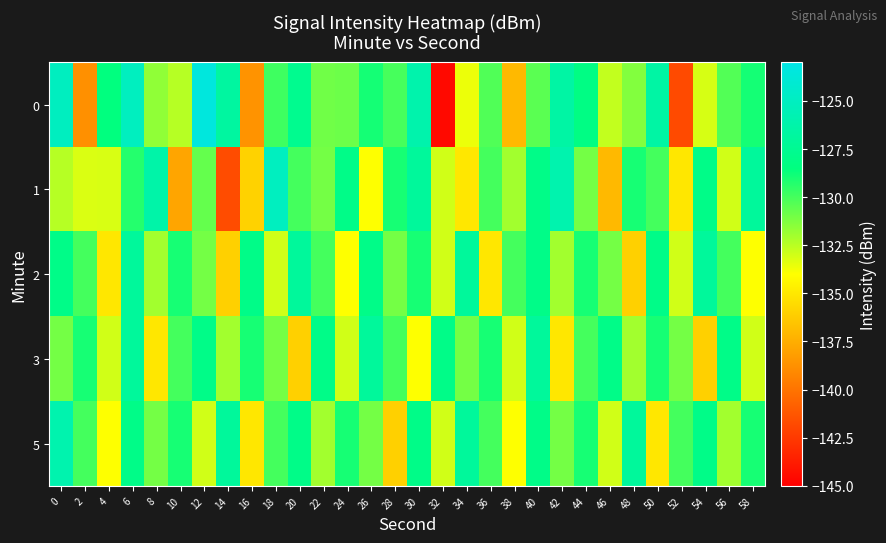

Between 12 and 20, which series saw the biggest shift?

3